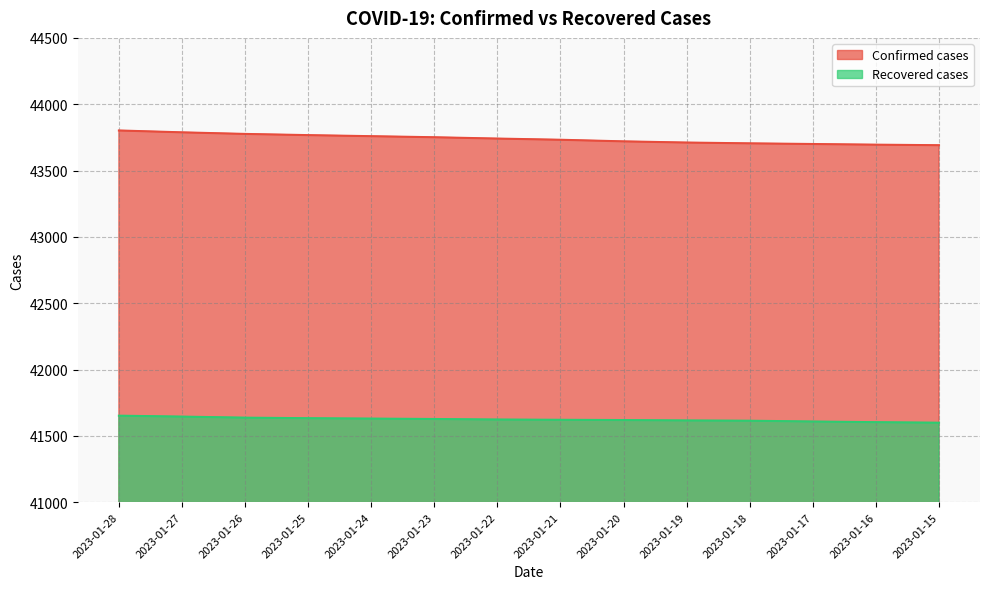

What is the value of the Confirmed cases point at the 11th from the left?

43705